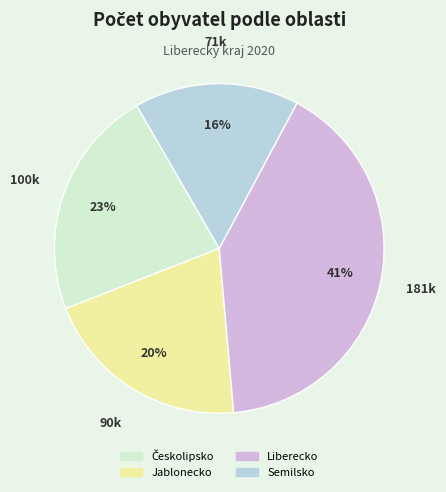

Which slice is the smallest?

Semilsko